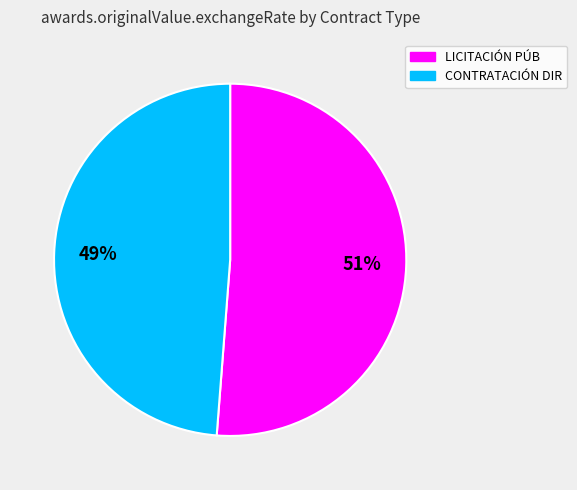

Does any single category account for the majority?

Yes